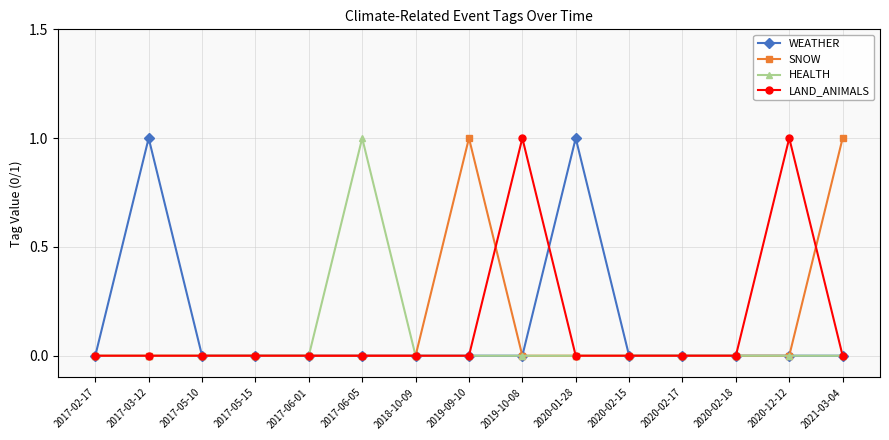

What is the label of the 15th point from the right?

2017-02-17